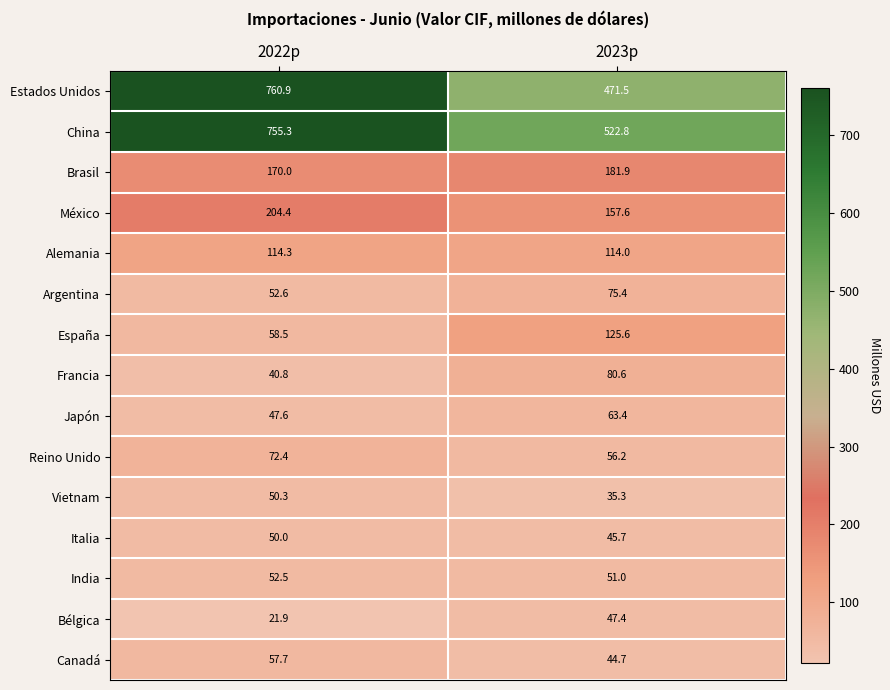

What is the spread (max minus min) of values at 2023p?

487.5